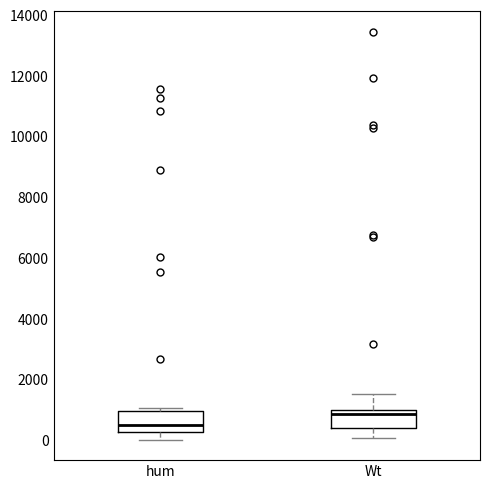

Reading left to right, transcribe this box plot: for each box, give where its median line is, the range the box spans, and where its two whiskers end, as read against the y-axis. The values are not printed on the chart, so give them approximately, as read against the axis.

hum: median 600, box 200 to 1000, whiskers 0 to 1000 (just above the box's upper edge)
Wt: median 800, box 400 to 1000, whiskers 0 to 1600